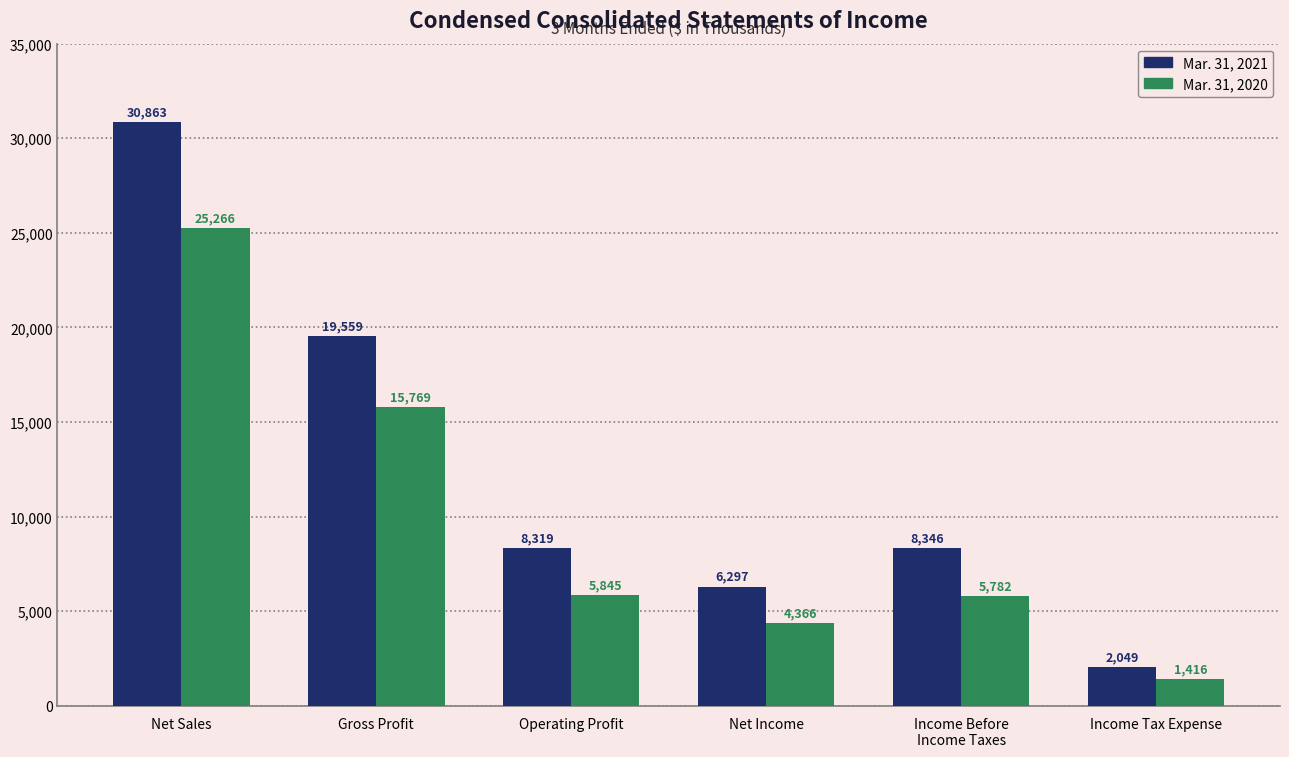

What is the highest value of the Mar. 31, 2020 series?

25266